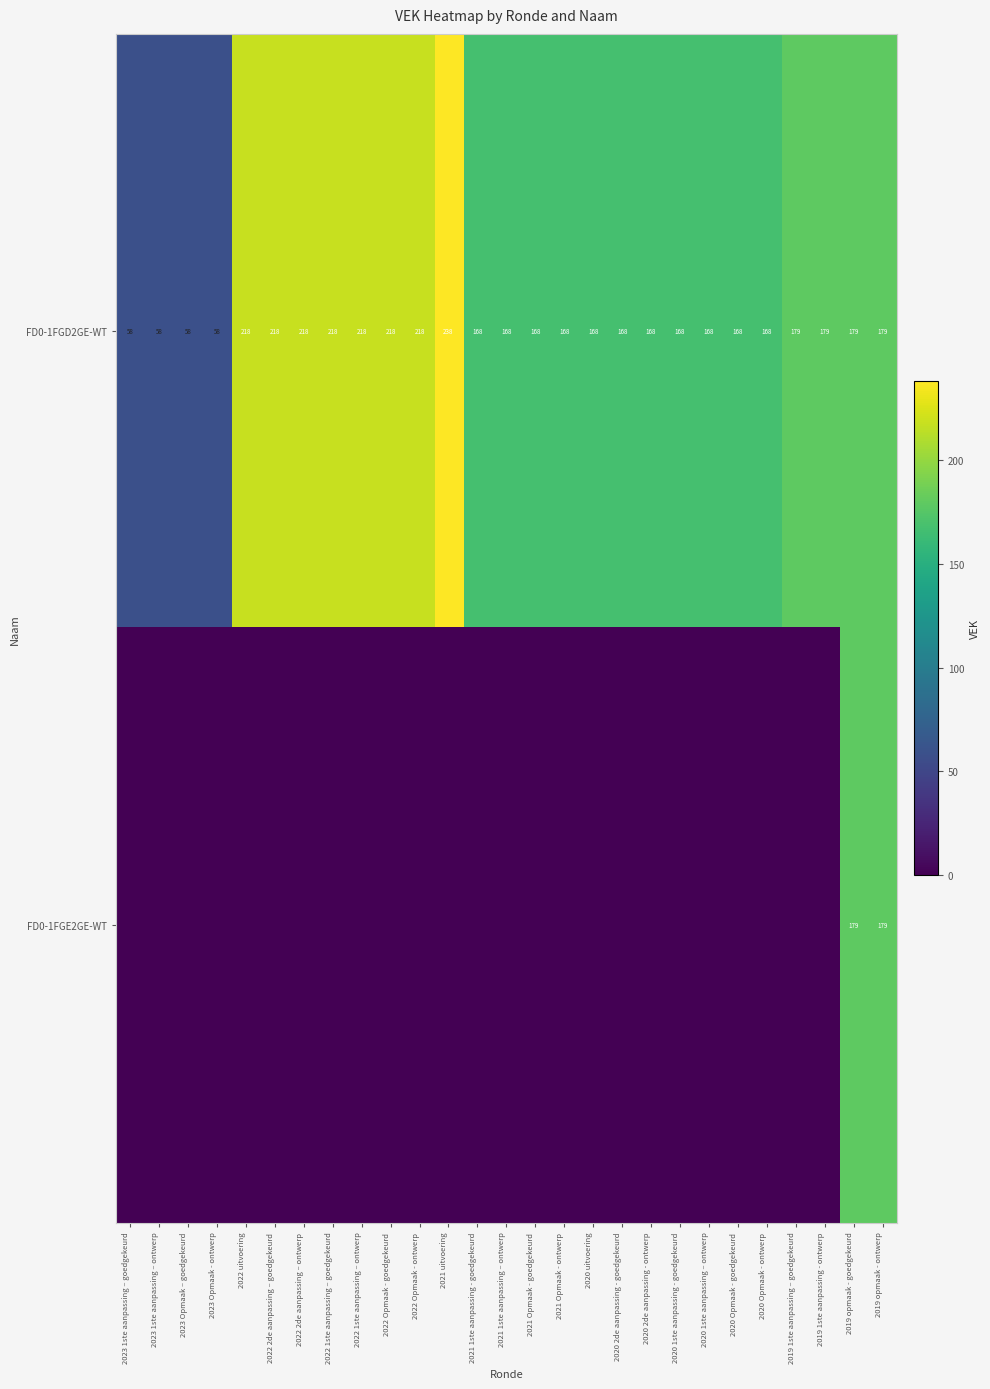

What is the average value of the FD0-1FGD2GE-WT series?

169